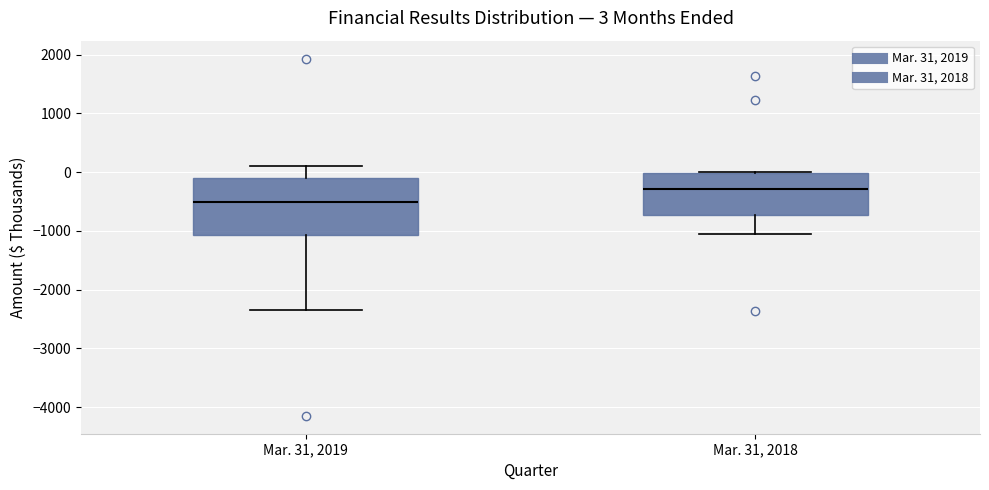

Comparing the boxes themselves (not the whiskers), which one is the tallest?

Mar. 31, 2019